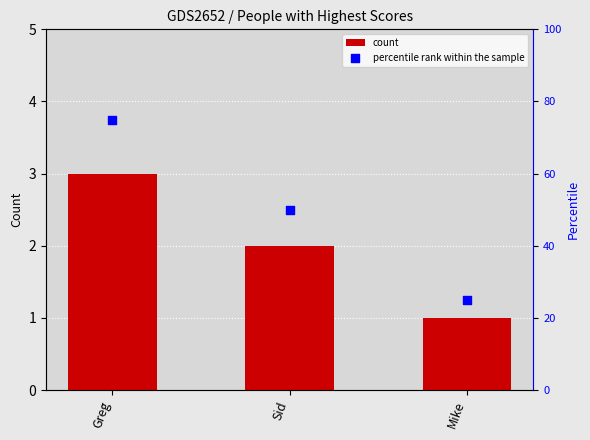

What are all the series names shown in the legend?

count, percentile rank within the sample